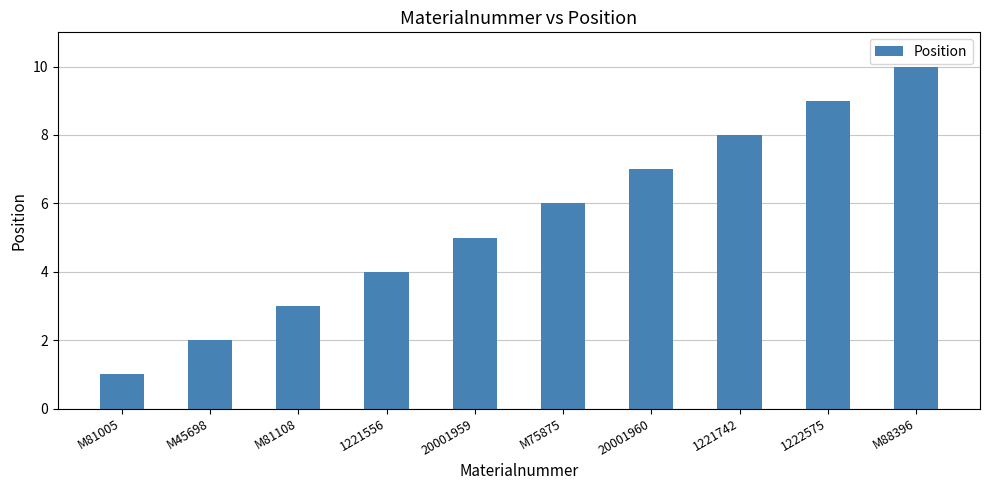

The chart shows a value of 6 at M75875. True or false?

True